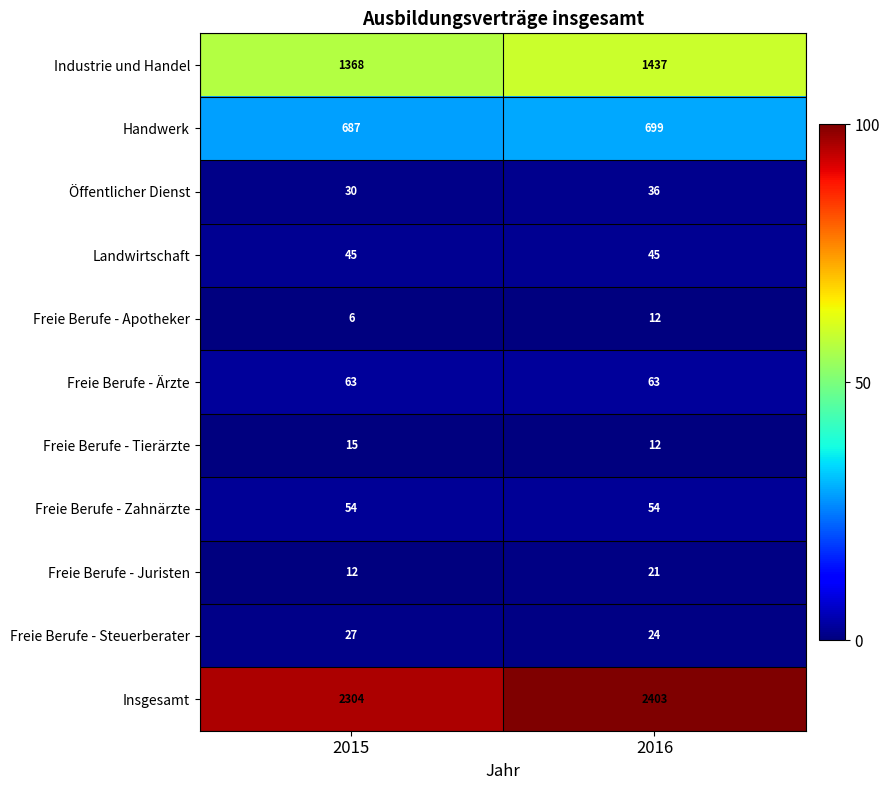

At how many categories does at least one series exceed 44?

2